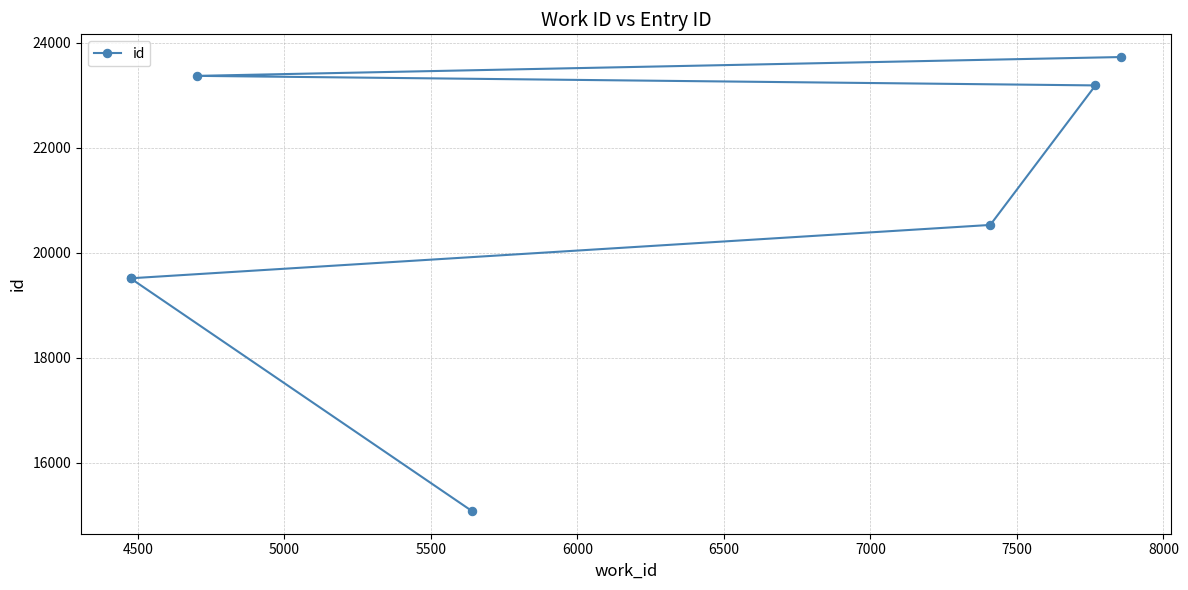

How many values are below 20530?

3